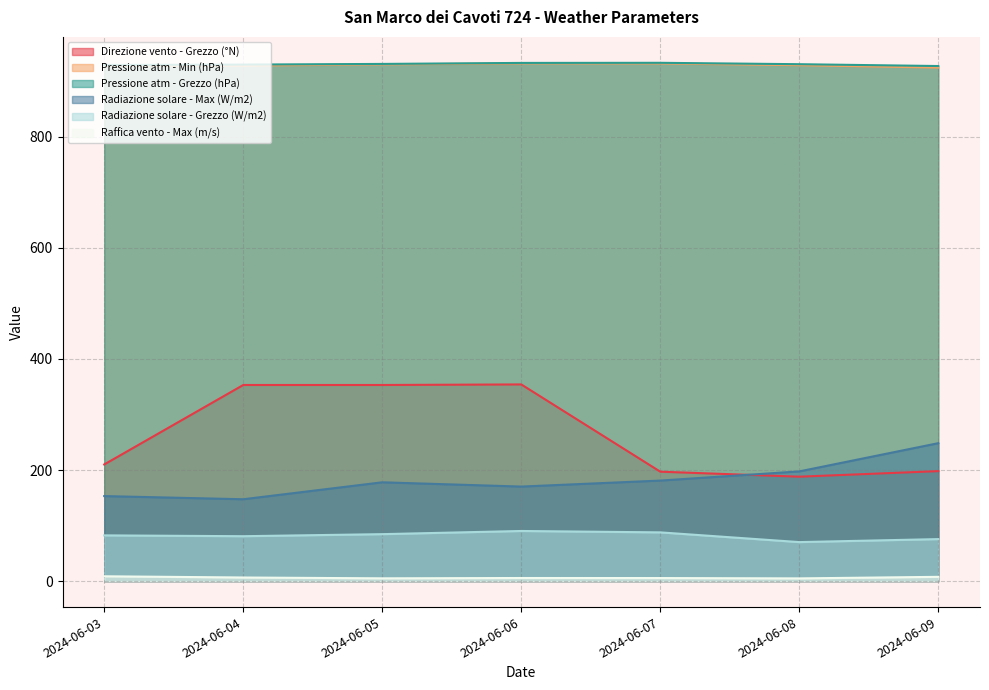

Is the value of Pressione atm - Min (hPa) at 2024-06-06 greater than the value of Direzione vento - Grezzo (°N) at 2024-06-07?

Yes